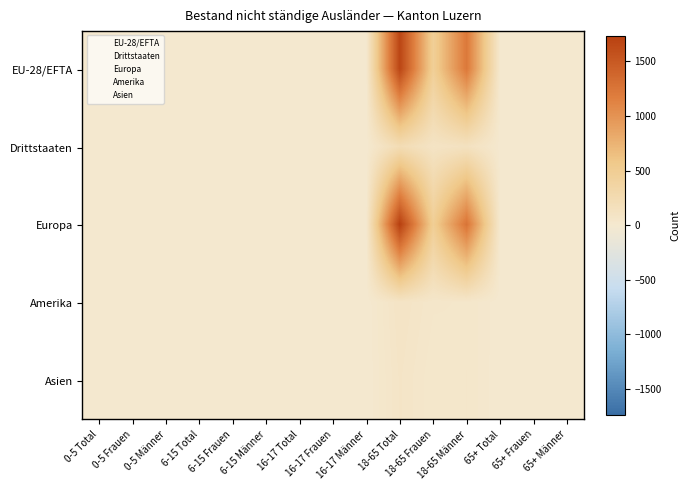

Reading right to left, what are all the values shown in this chart?

EU-28/EFTA: 65+ Männer=6	65+ Frauen=3	65+ Total=9	18-65 Männer=1218	18-65 Frauen=463	18-65 Total=1681	16-17 Männer=3	16-17 Frauen=4	16-17 Total=7	6-15 Männer=0	6-15 Frauen=5	6-15 Total=5	0-5 Männer=0	0-5 Frauen=4	0-5 Total=4
Drittstaaten: 65+ Männer=1	65+ Frauen=3	65+ Total=4	18-65 Männer=128	18-65 Frauen=91	18-65 Total=219	16-17 Männer=1	16-17 Frauen=11	16-17 Total=12	6-15 Männer=5	6-15 Frauen=5	6-15 Total=10	0-5 Männer=3	0-5 Frauen=4	0-5 Total=7
Europa: 65+ Männer=6	65+ Frauen=3	65+ Total=9	18-65 Männer=1257	18-65 Frauen=480	18-65 Total=1737	16-17 Männer=3	16-17 Frauen=4	16-17 Total=7	6-15 Männer=1	6-15 Frauen=6	6-15 Total=7	0-5 Männer=0	0-5 Frauen=4	0-5 Total=4
Amerika: 65+ Männer=1	65+ Frauen=2	65+ Total=3	18-65 Männer=39	18-65 Frauen=43	18-65 Total=82	16-17 Männer=1	16-17 Frauen=7	16-17 Total=8	6-15 Männer=1	6-15 Frauen=4	6-15 Total=5	0-5 Männer=2	0-5 Frauen=3	0-5 Total=5
Asien: 65+ Männer=0	65+ Frauen=0	65+ Total=0	18-65 Männer=41	18-65 Frauen=29	18-65 Total=70	16-17 Männer=0	16-17 Frauen=3	16-17 Total=3	6-15 Männer=1	6-15 Frauen=0	6-15 Total=1	0-5 Männer=1	0-5 Frauen=1	0-5 Total=2